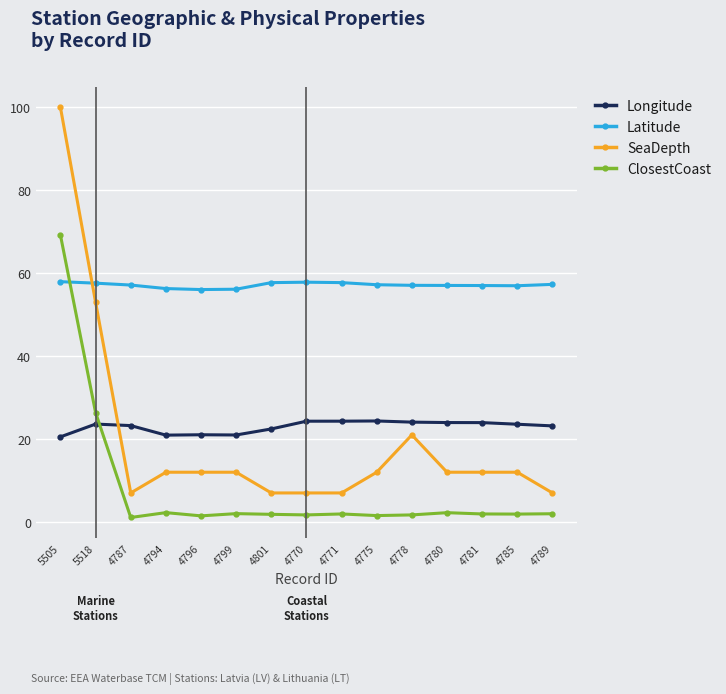

What is the sum of all Latitude values?

857.4